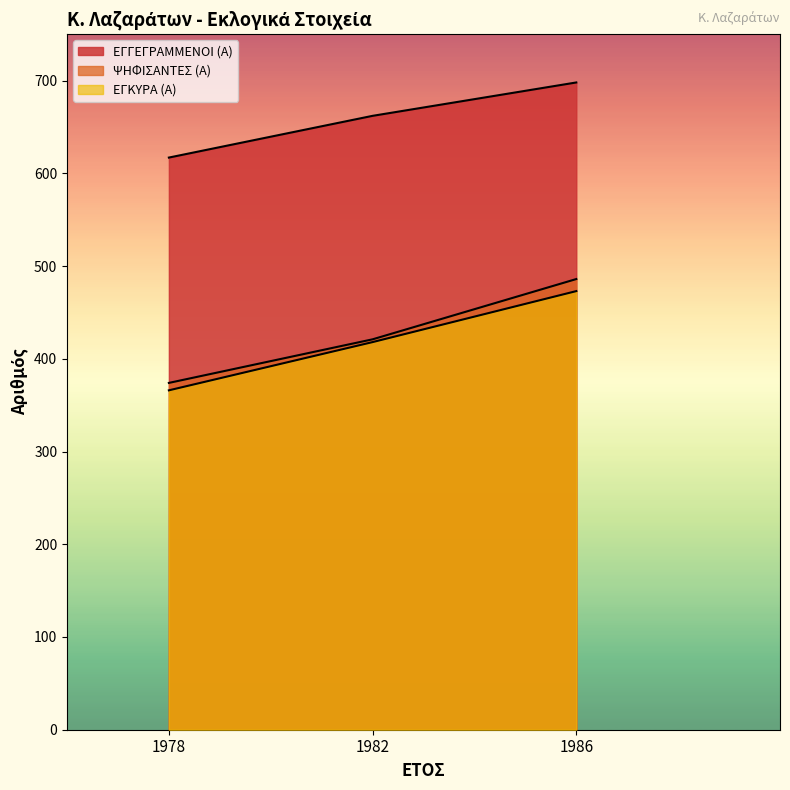

What are all the series names shown in the legend?

ΕΓΓΕΓΡΑΜΜΕΝΟΙ (Α), ΨΗΦΙΣΑΝΤΕΣ (Α), ΕΓΚΥΡΑ (Α)